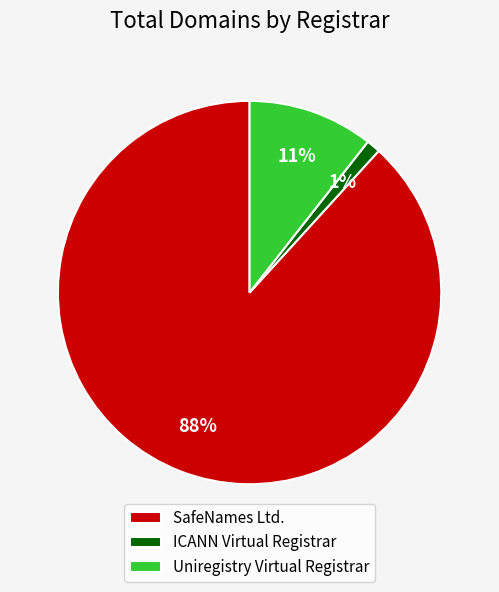

Combined, do ICANN Virtual Registrar and SafeNames Ltd. account for over 50%?

Yes